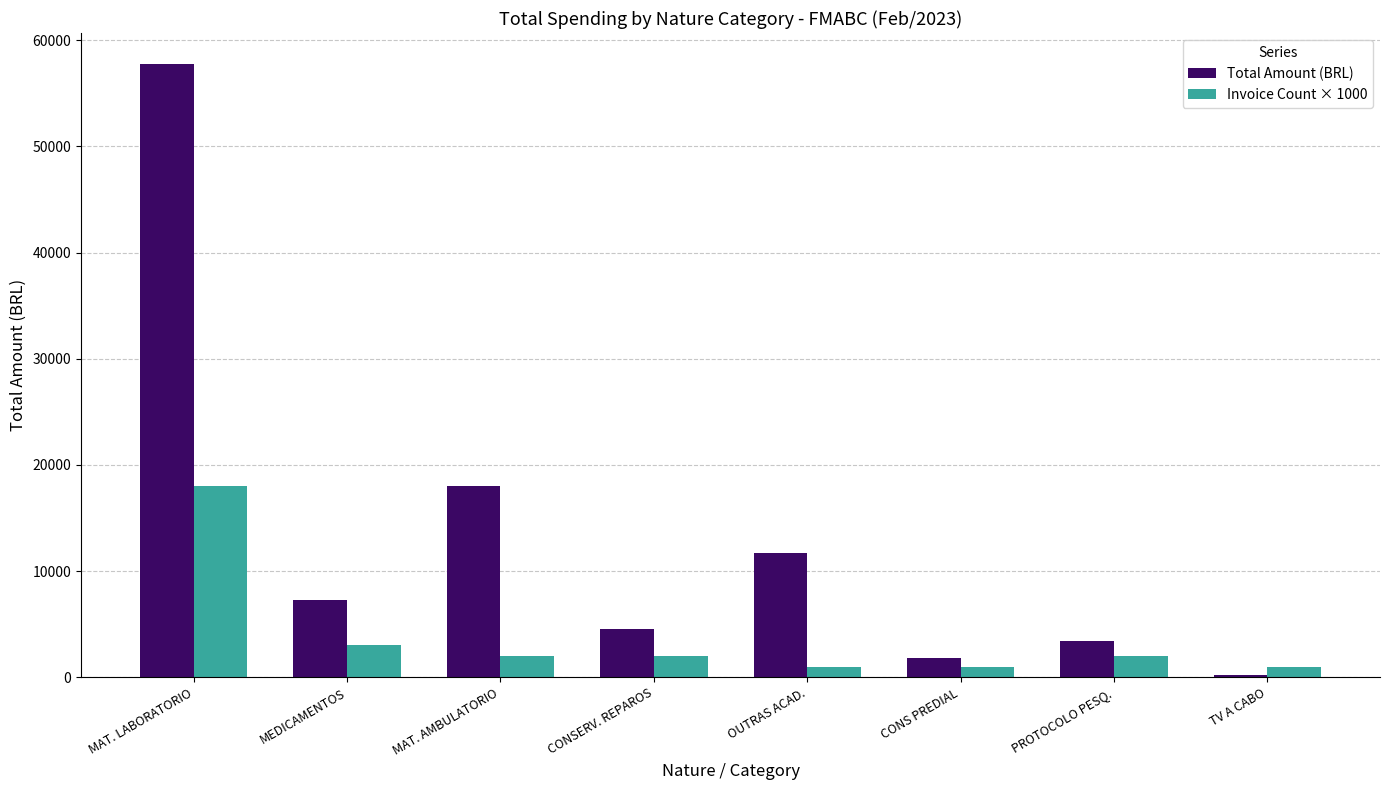

What is the greatest value displayed?

57798.4